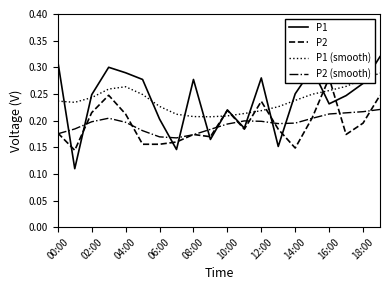

True or false: P1 (smooth) and P2 (smooth) intersect in this chart.

False